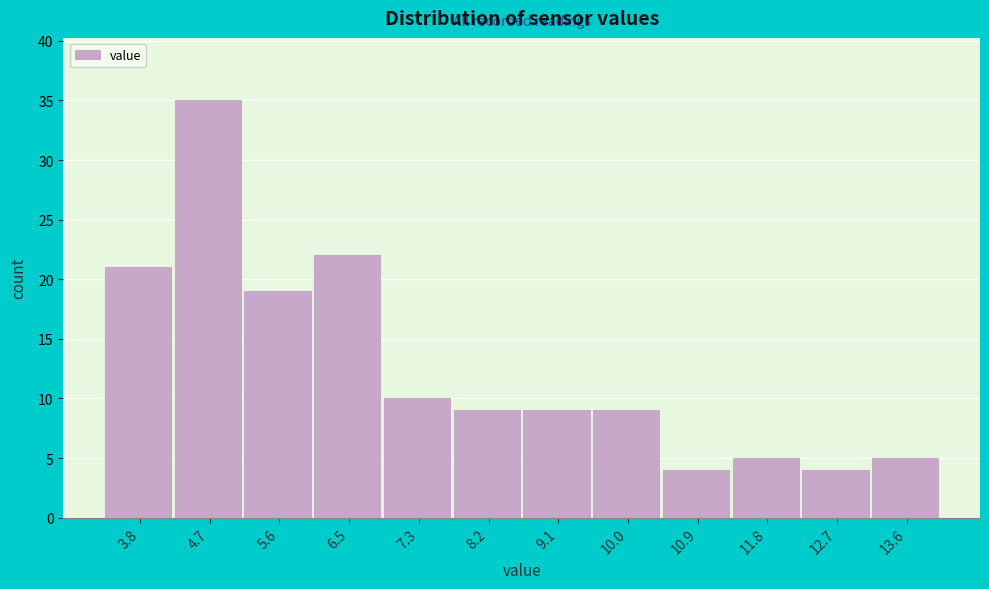

Reading right to left, extract all data points from this chart.

13.6=5	12.7=4	11.8=5	10.9=4	10.0=9	9.1=9	8.2=9	7.3=10	6.5=22	5.6=19	4.7=35	3.8=21